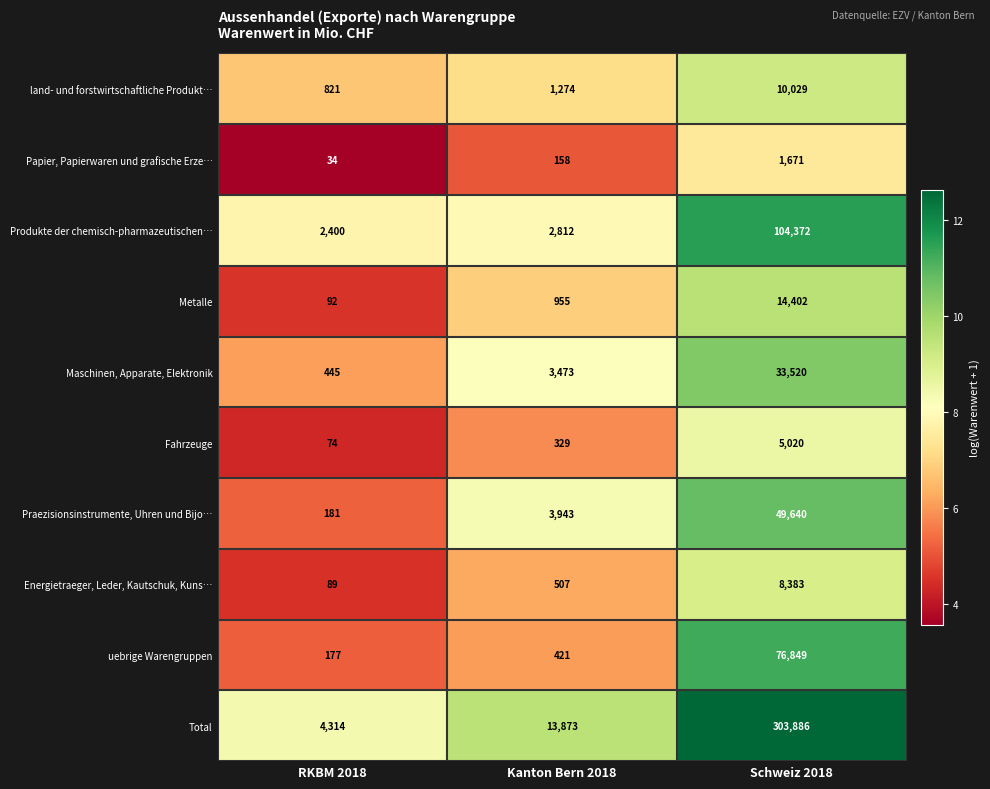

Rank the series by their maximum value, from highest to lowest.

Total, Produkte der chemisch-pharmazeutischen…, uebrige Warengruppen, Praezisionsinstrumente, Uhren und Bijo…, Maschinen, Apparate, Elektronik, Metalle, land- und forstwirtschaftliche Produkt…, Energietraeger, Leder, Kautschuk, Kuns…, Fahrzeuge, Papier, Papierwaren und grafische Erze…